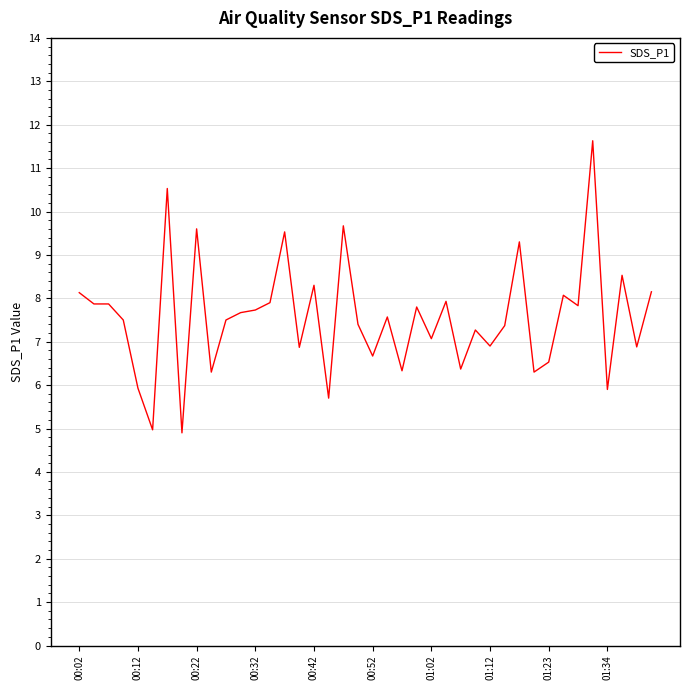

What is the difference between the maximum and minimum values?

6.7